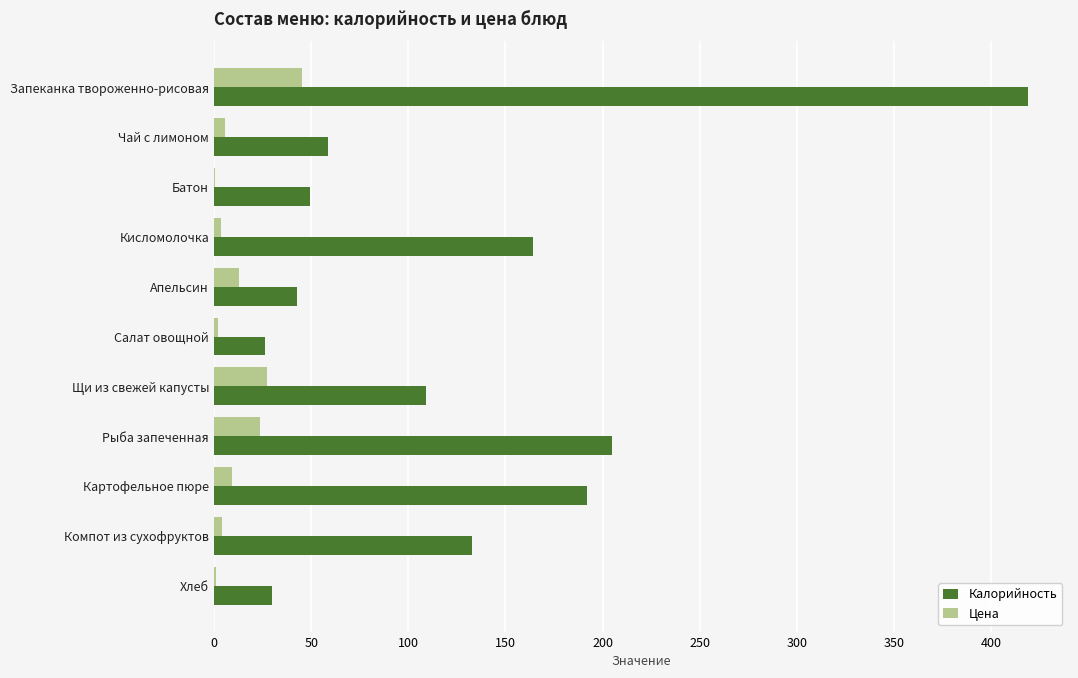

At which label is Цена closest to 22?

Рыба запеченная